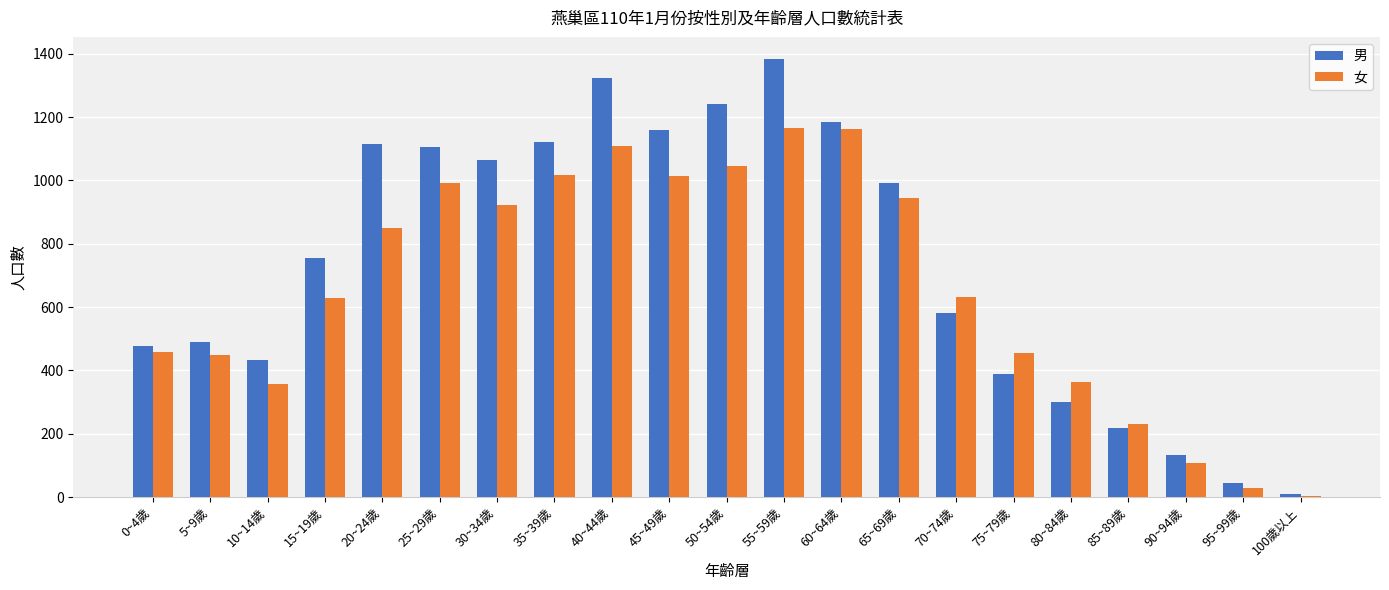

At which label is 男 closest to 697?

15~19歲